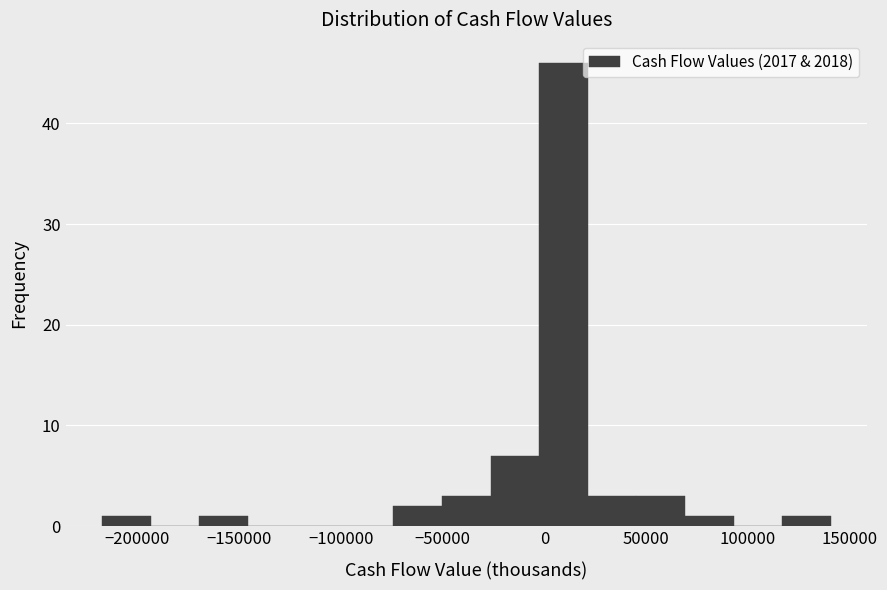

Reading left to right, transcribe this chart: for each bar, give the range it covers on the x-axis and its height. Neither the bar edges nor the heights are printed on the chart, so give them approximately, as read against the axes.

-215000 to -195000: 1
-195000 to -170000: 0
-170000 to -145000: 1
-145000 to -120000: 0
-120000 to -100000: 0
-100000 to -75000: 0
-75000 to -50000: 2
-50000 to -25000: 3
-25000 to -5000: 7
-5000 to 20000: 46
20000 to 45000: 3
45000 to 70000: 3
70000 to 95000: 1
95000 to 115000: 0
115000 to 140000: 1